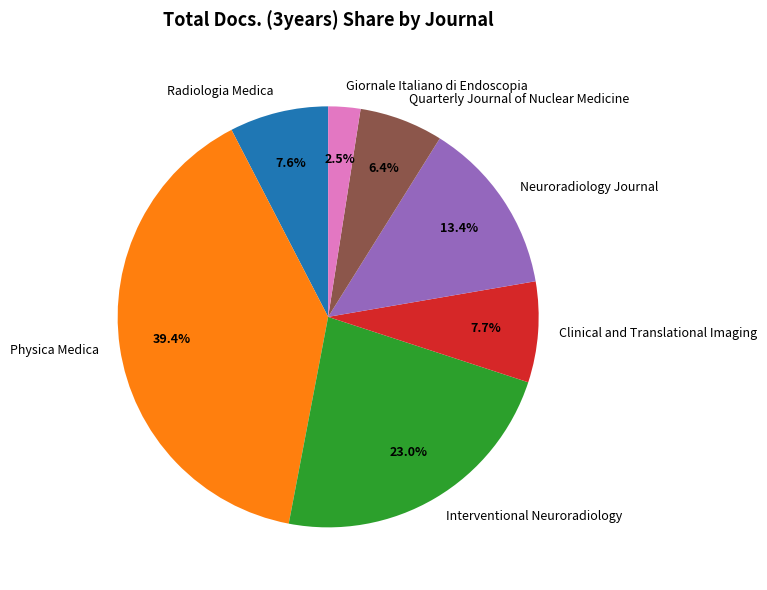

Does Giornale Italiano di Endoscopia account for over 50% of the chart?

No